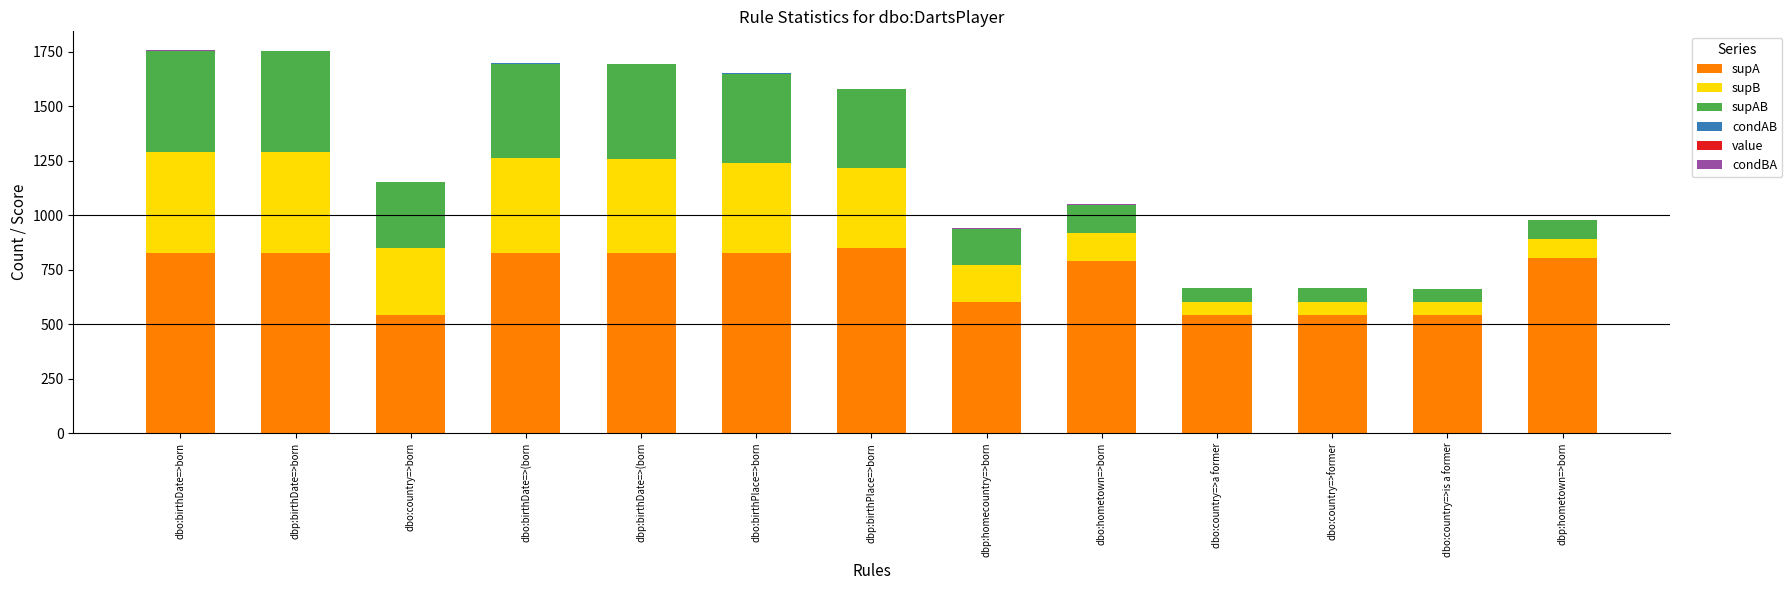

The supA series shows 544.0 at dbo:country=>born. True or false?

True